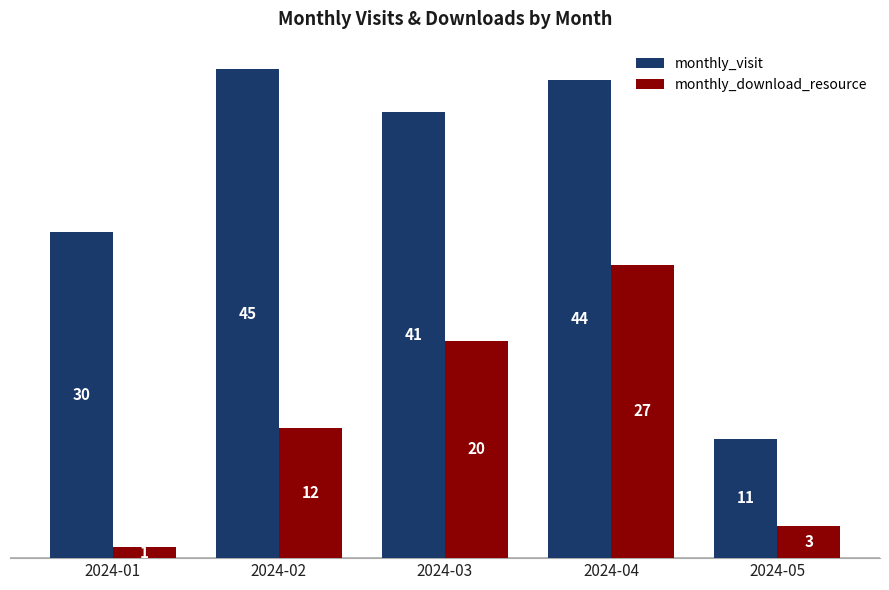

At which label is monthly_visit closest to 28?

2024-01